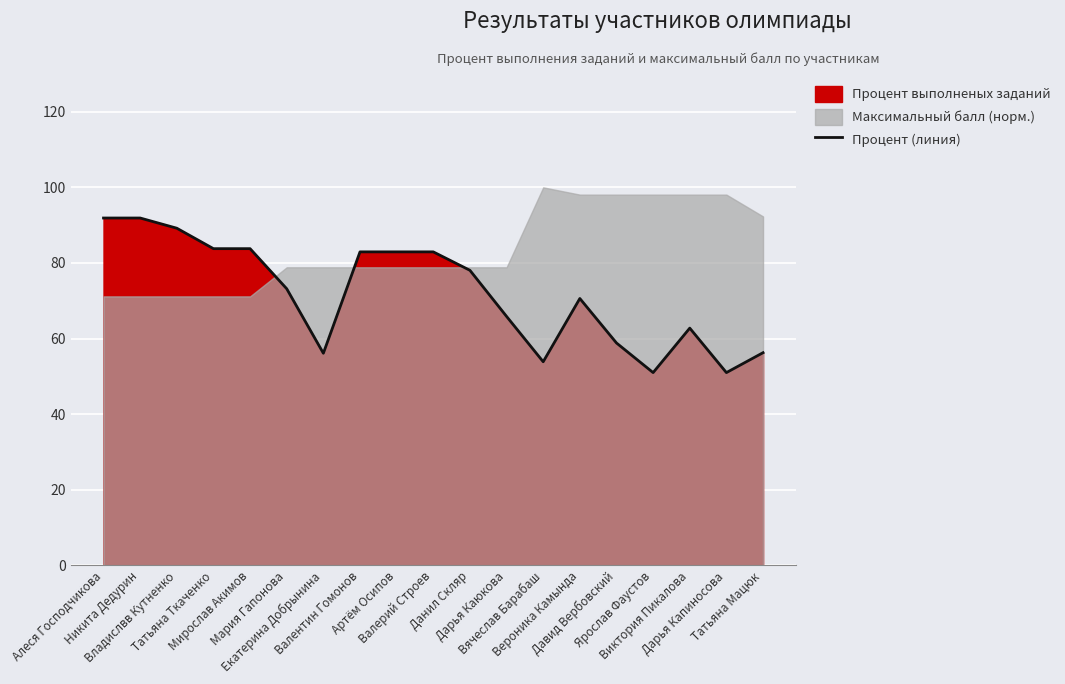

Rank the categories by value from lowest to highest.

Ярослав Фаустов, Дарья Капиносова, Вячеслав Барабаш, Екатерина Добрынина, Татьяна Мацюк, Давид Вербовский, Виктория Пикалова, Дарья Каюкова, Вероника Камында, Мария Гапонова, Данил Скляр, Валентин Гомонов, Артём Осипов, Валерий Строев, Татьяна Ткаченко, Мирослав Акимов, Владислвв Кутненко, Алеся Господчикова, Никита Дедурин